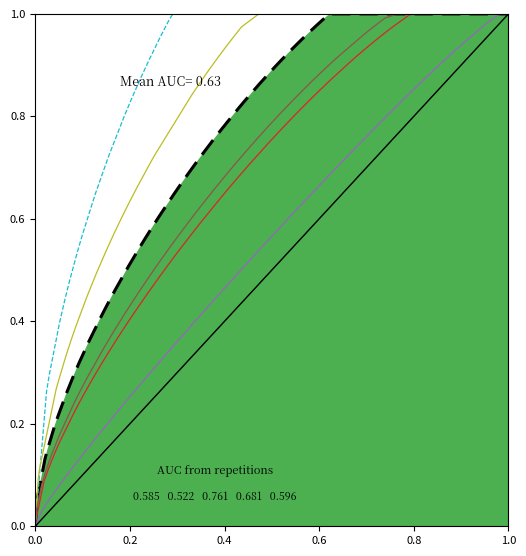

What is the greatest value displayed?

1